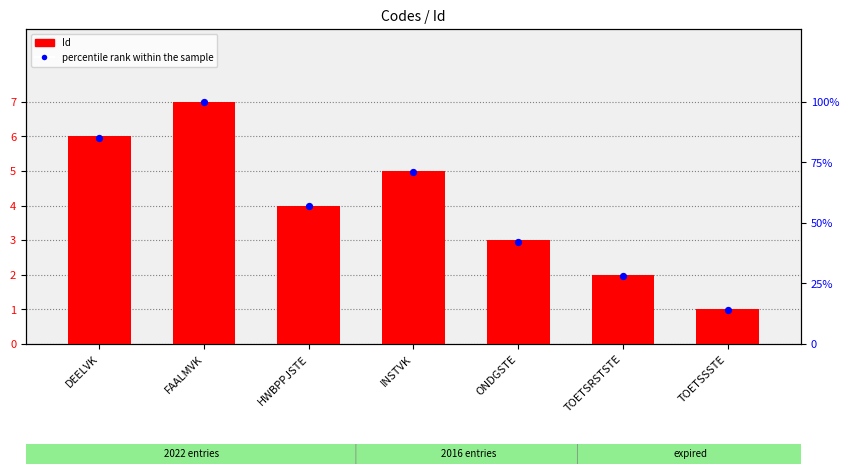

Which series reaches the minimum Y coordinate?

percentile rank within the sample